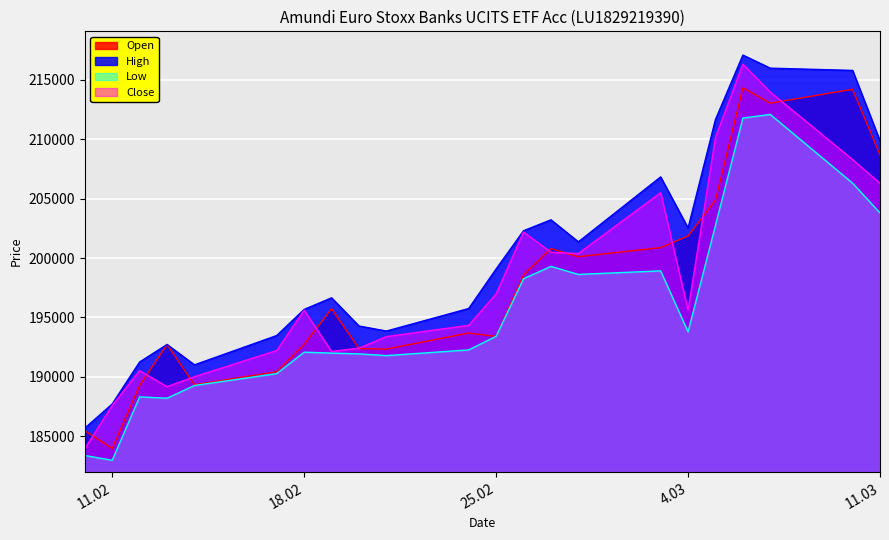

True or false: Close and Low intersect in this chart.

False